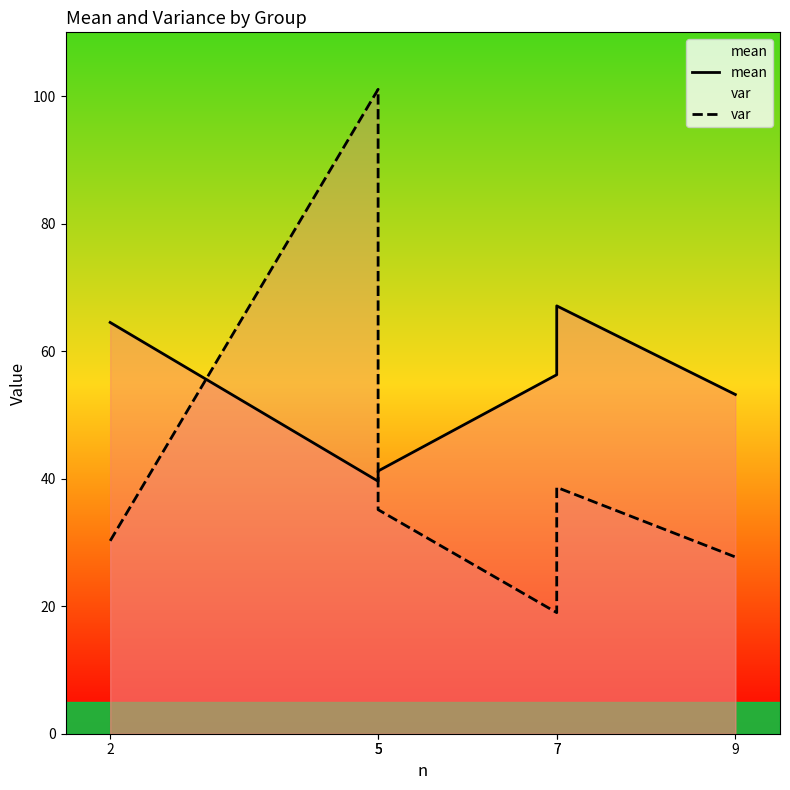

Which category has the highest value in the mean series?

7